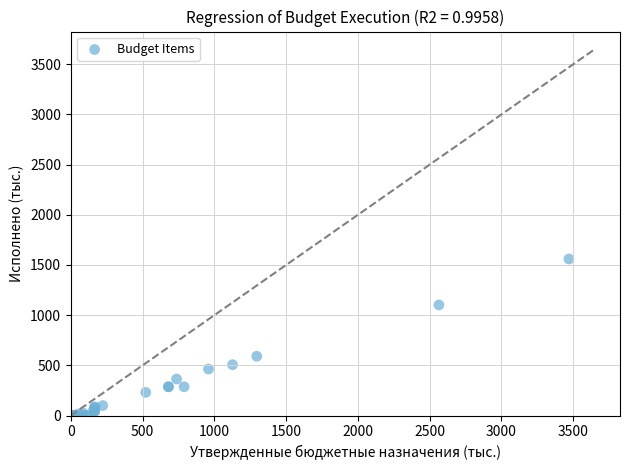

What Y value in the scatter plot is closest to 779?

590.2